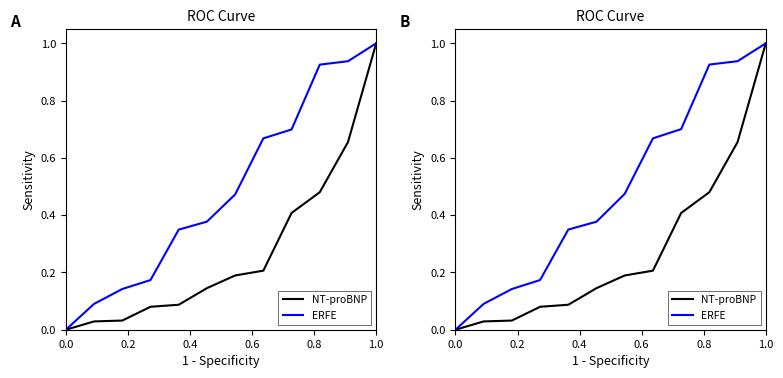

Which series has the largest range (max minus min)?

NT-proBNP